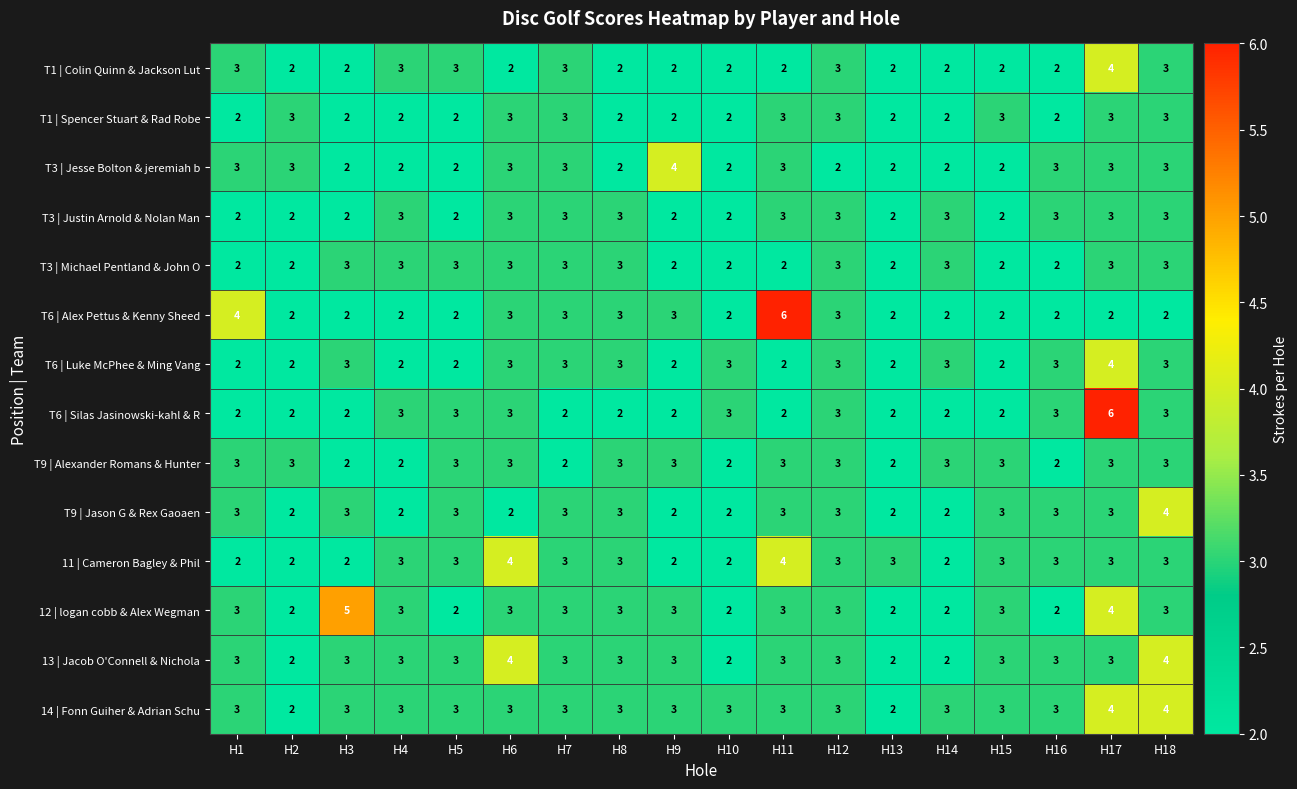

How many distinct data groups are displayed?

14